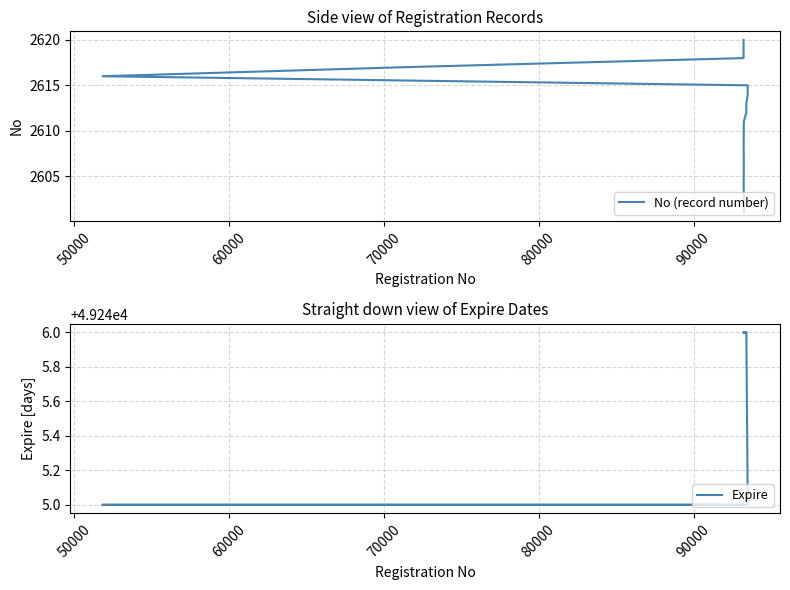

What is the sum of all No (record number) values?

52210